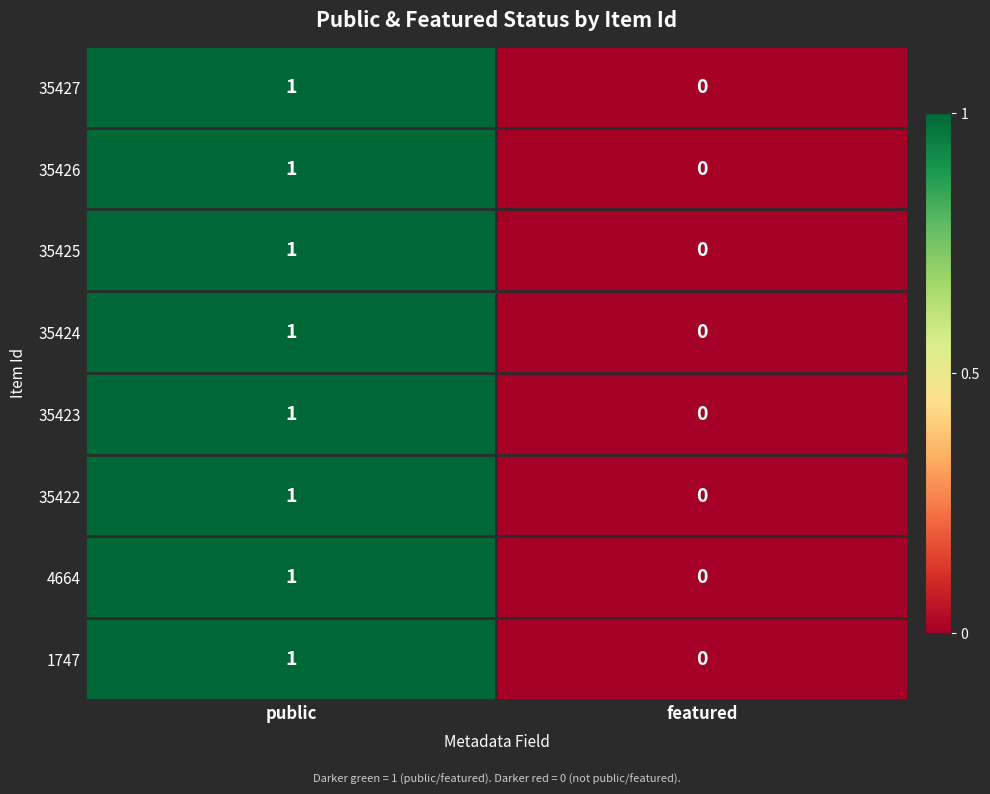

Which category has the highest value across all series?

public